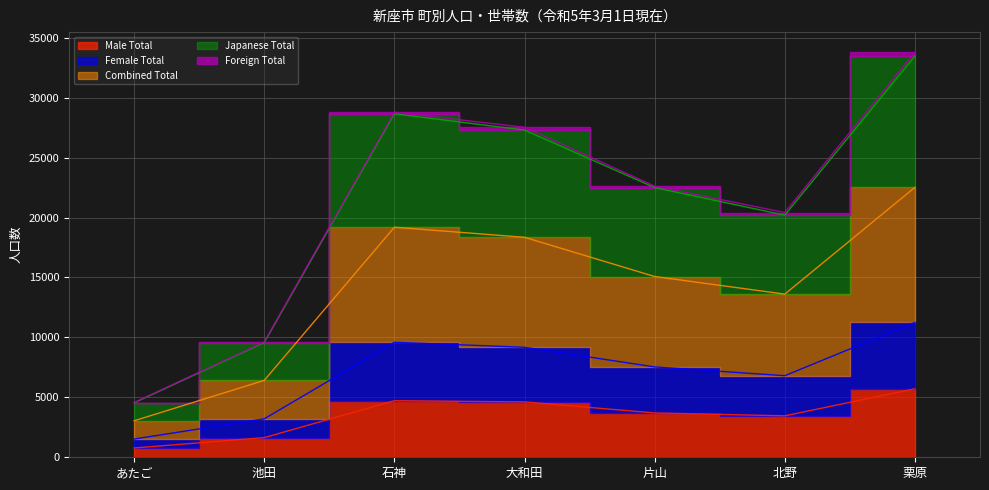

Which category has the highest value across all series?

栗原